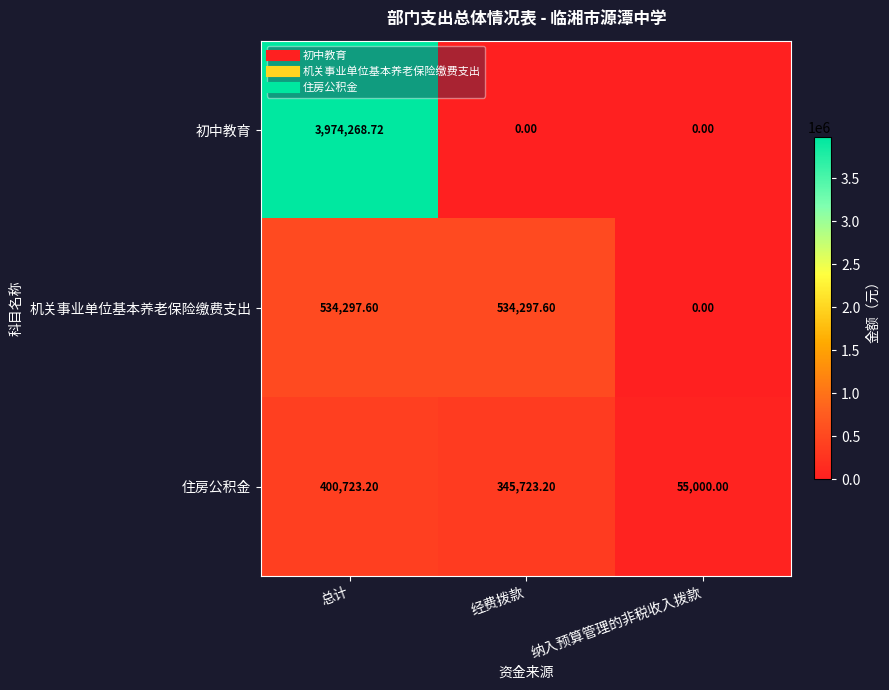

At how many categories does at least one series exceed 1362043?

1